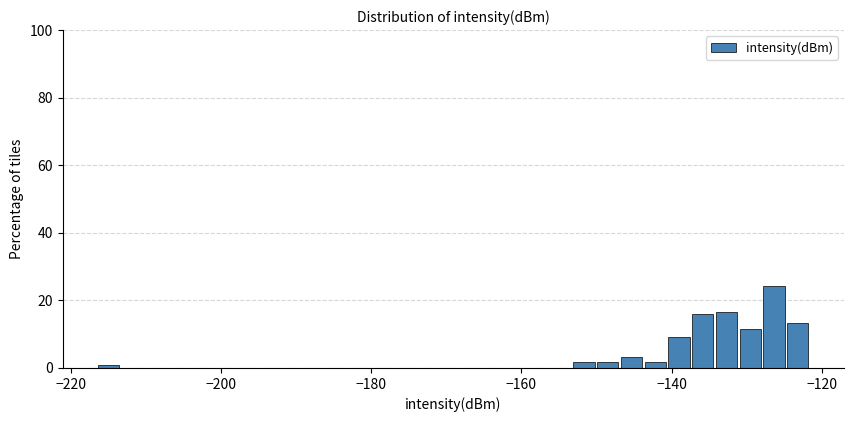

Read against the x-axis, roughly where is the centre of the tallest bar?

-126